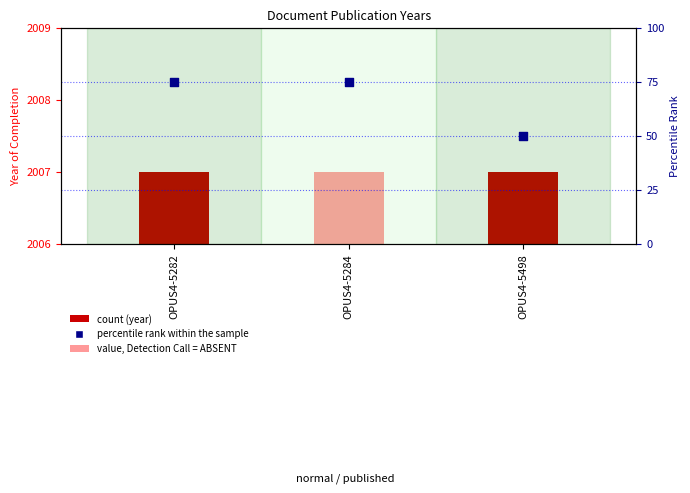

What is the change in value from OPUS4-5282 to OPUS4-5498?

-25